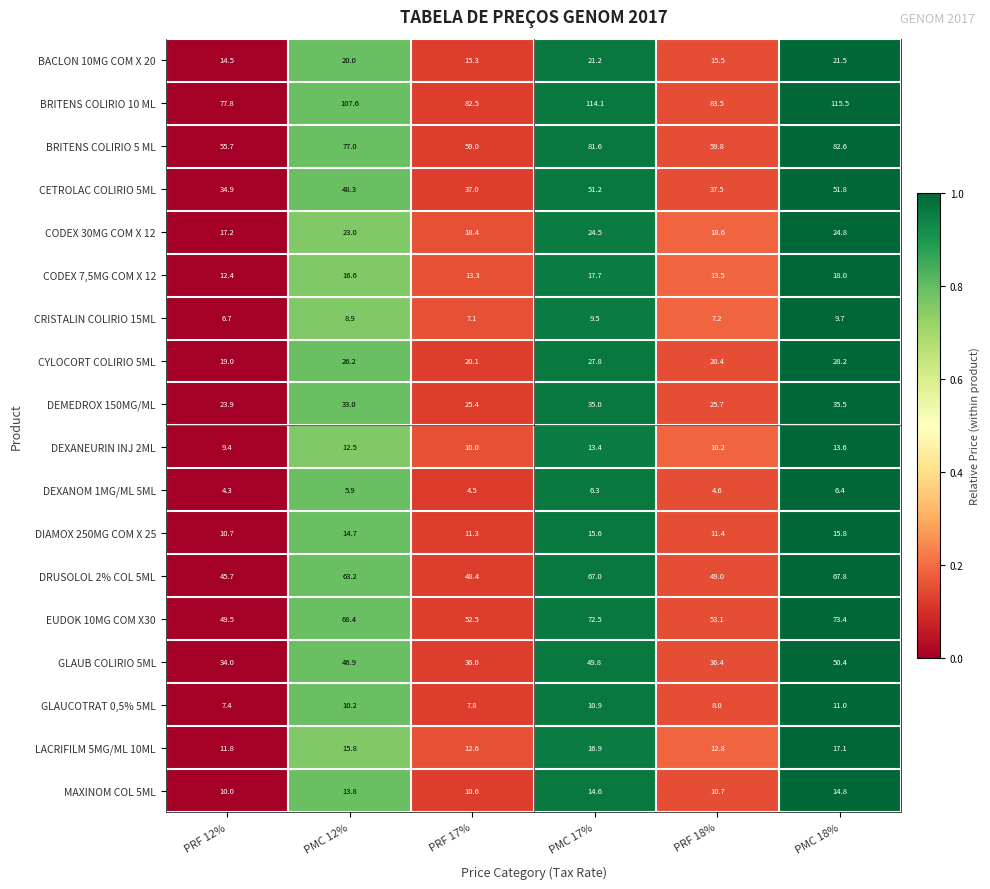

What is the difference between the MAXINOM COL 5ML values at PMC 12% and PRF 18%?

3.1